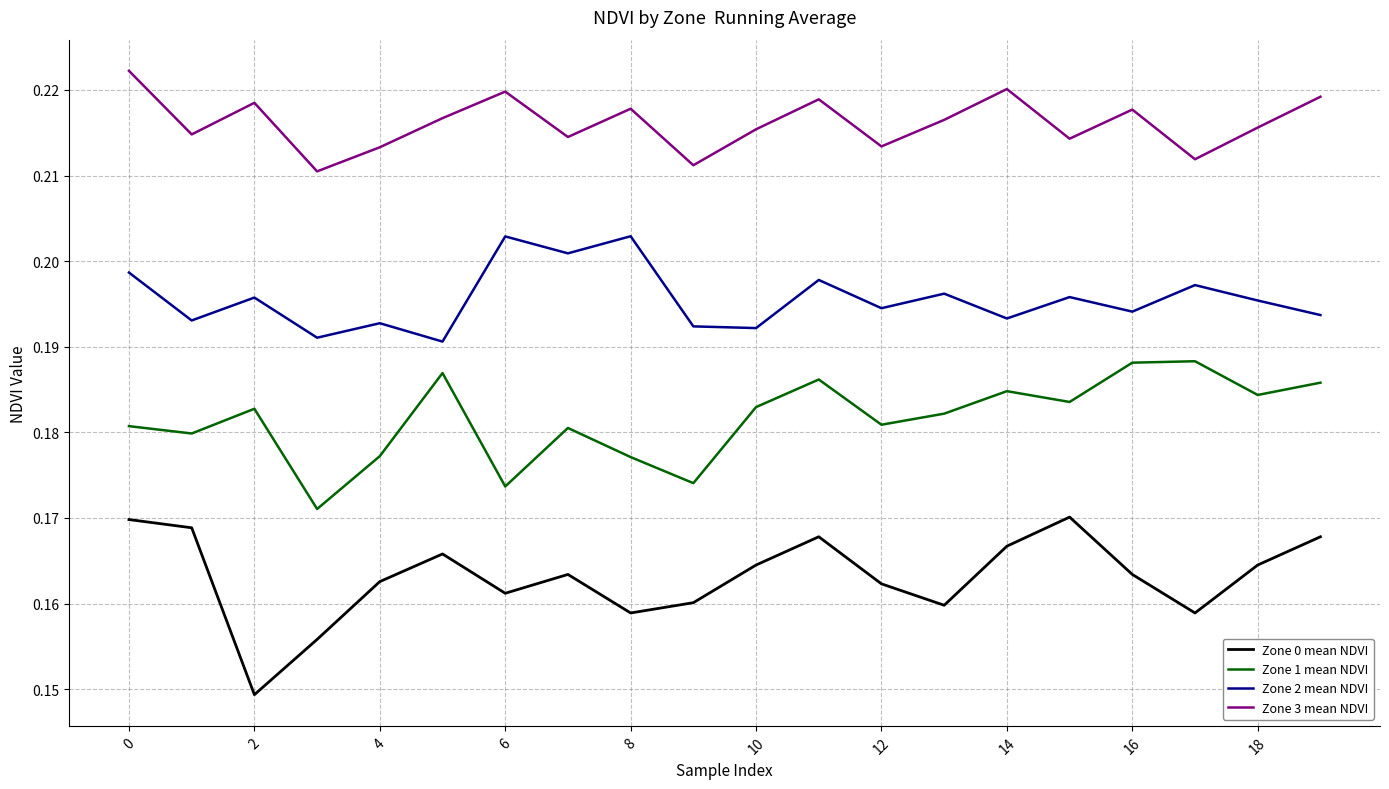

Rank the series by their maximum value, from highest to lowest.

Zone 3 mean NDVI, Zone 2 mean NDVI, Zone 1 mean NDVI, Zone 0 mean NDVI